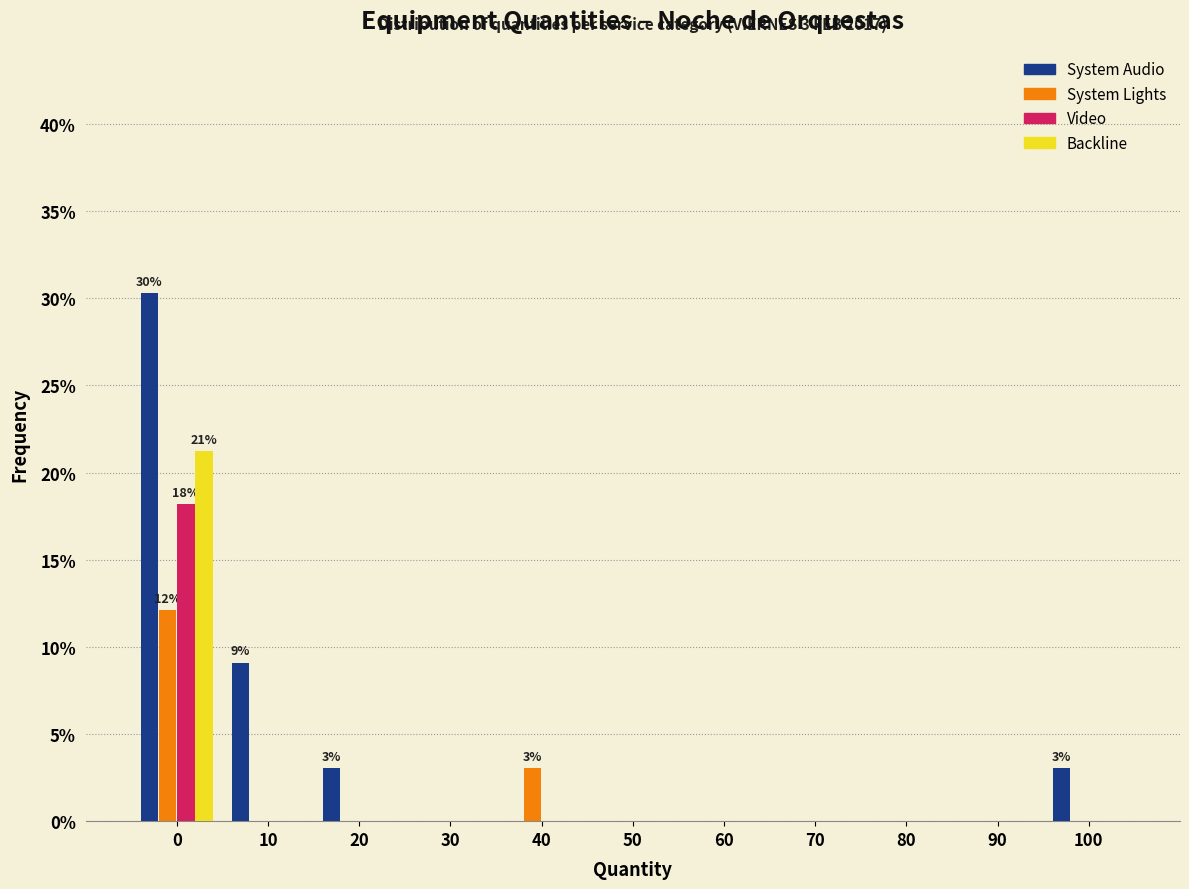

Between 10 and 30, which series saw the biggest shift?

System Audio